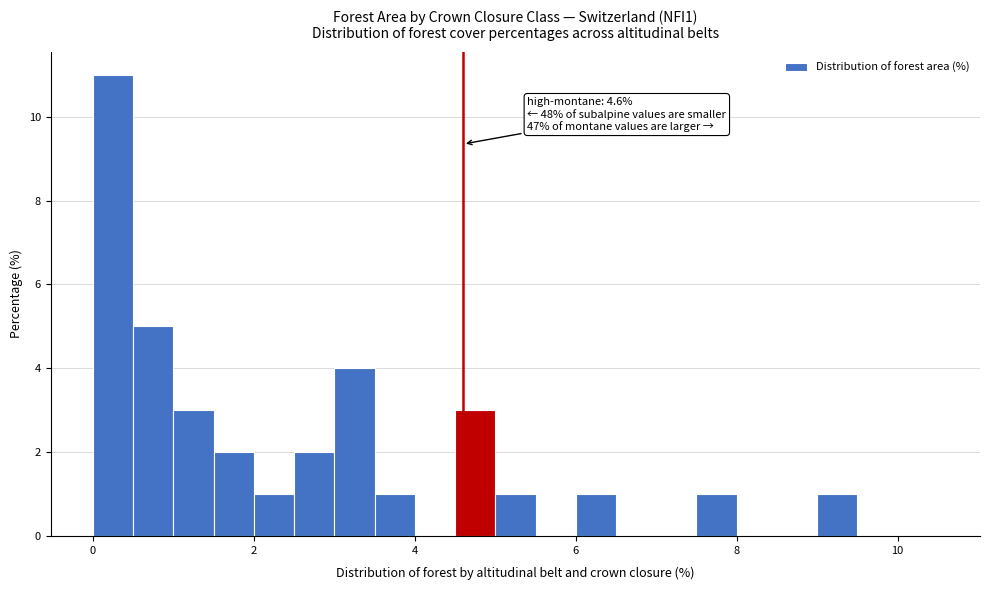

Read against the x-axis, roughly where is the centre of the tallest bar?

0.2